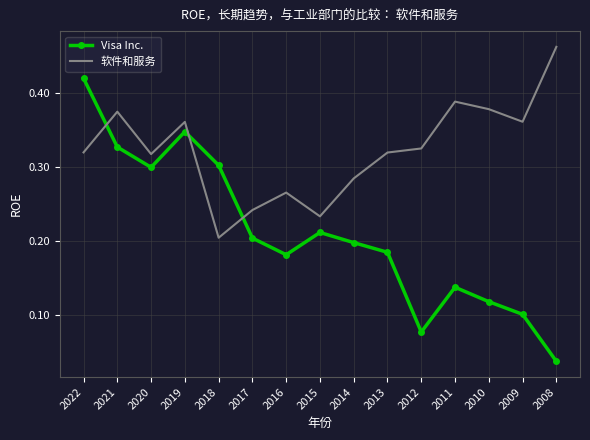

Rank the series by their average value, from lowest to highest.

Visa Inc., 软件和服务